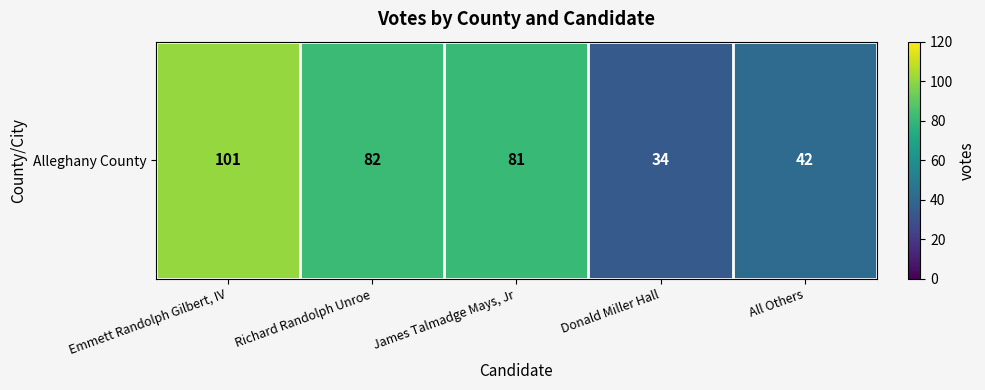

The value at All Others is 42. True or false?

True